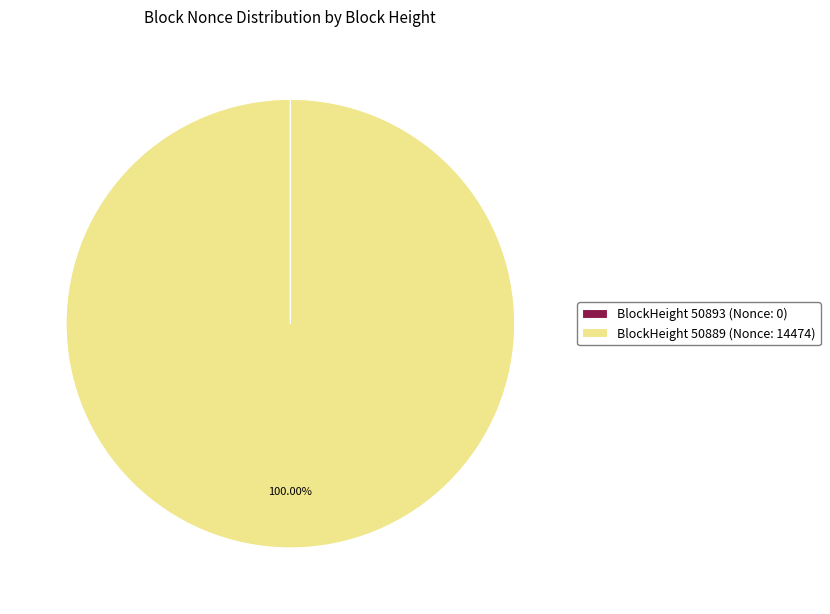

To the nearest percent, what is the difference between the largest and smallest slice percentages?

100%